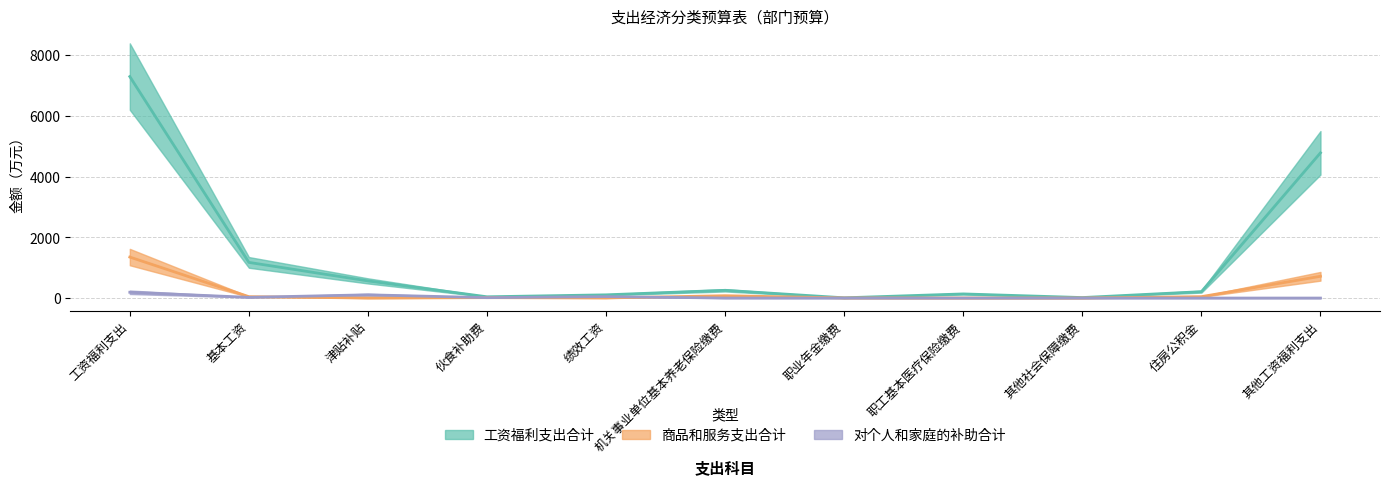

Reading left to right, extract all data points from this chart.

工资福利支出合计: 7298.4	1174.7	565.0	41.6	106.0	254.9	7.9	136.3	16.1	210.7	4785.1
商品和服务支出合计: 1350.7	45.8	0.9	12.9	3.6	76.8	3.1	2.0	1.0	46.1	717.3
对个人和家庭的补助合计: 190.6	23.4	106.9	12.6	46.7	0.9	0.0	0.0	0.0	0.0	0.0